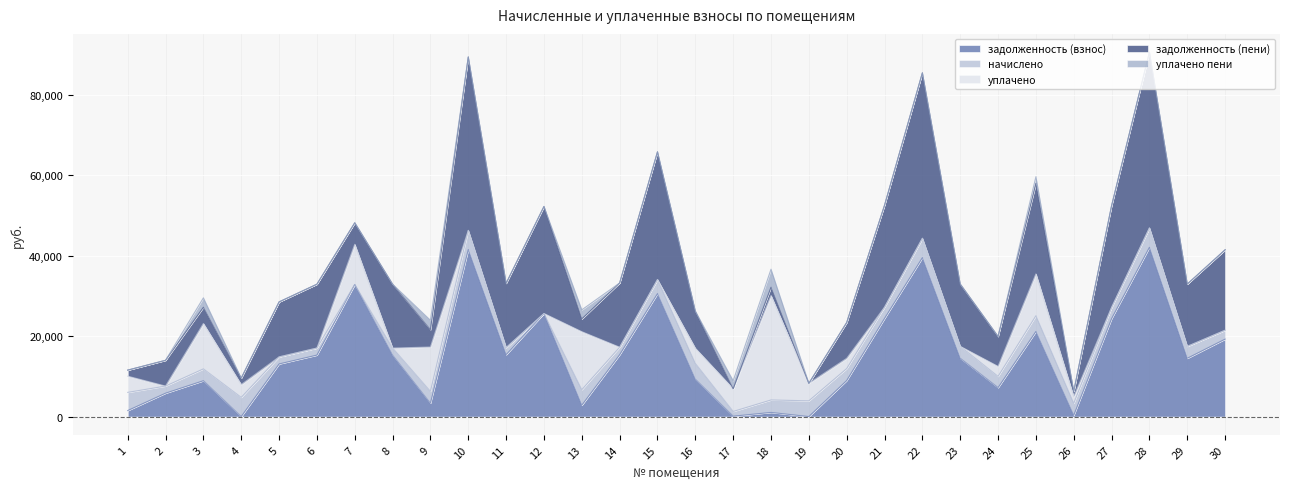

What is the highest value of the задолженность (взнос) series?

42116.0